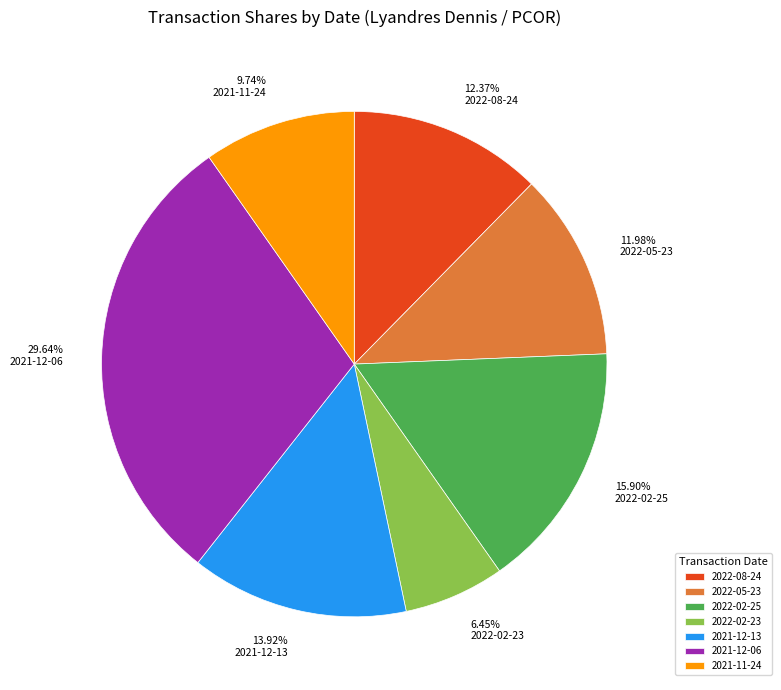

To the nearest percent, what is the combined percentage of 2022-08-24 and 2021-12-13?

26%